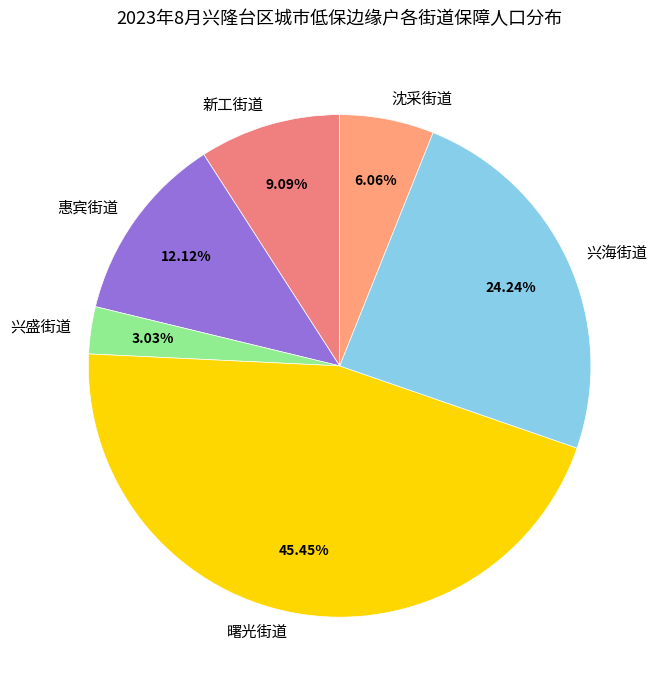

To the nearest percent, what portion does 兴海街道 represent?

24%